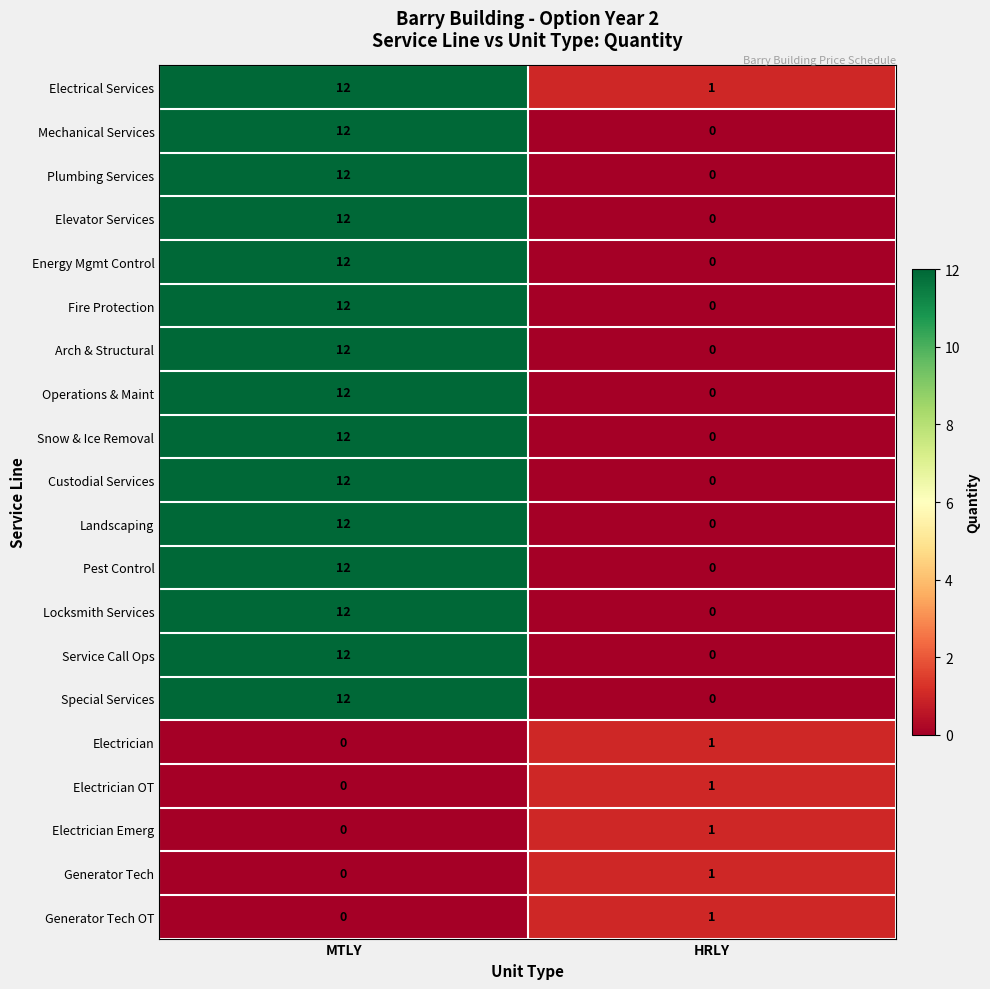

What is the total value across all series at MTLY?

180